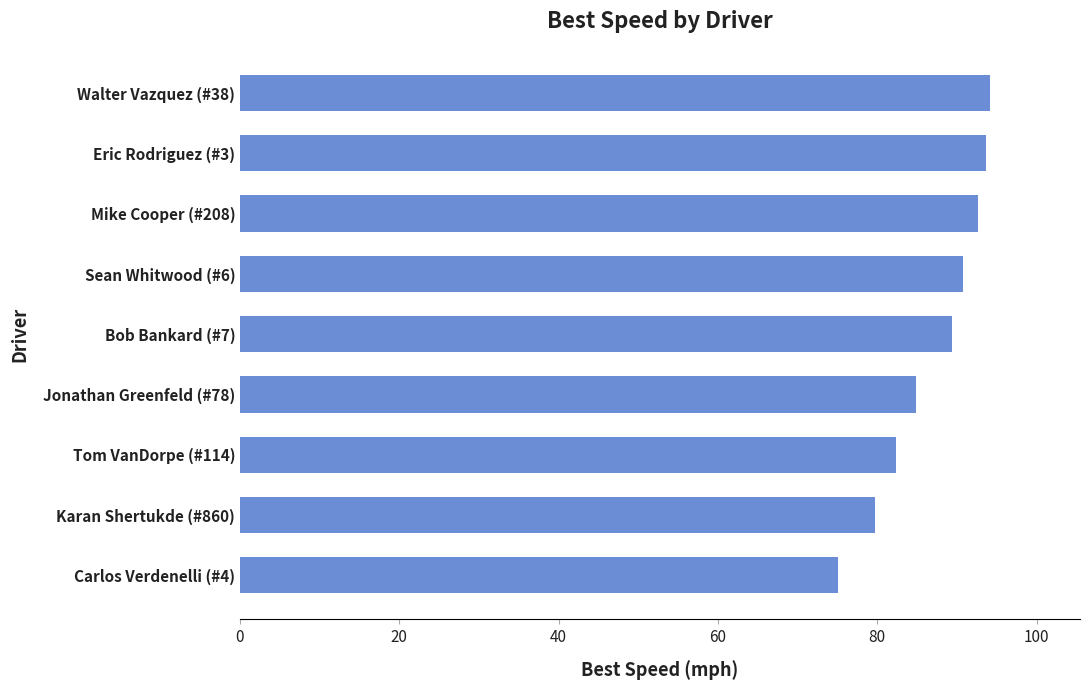

How many series are shown in this chart?

1